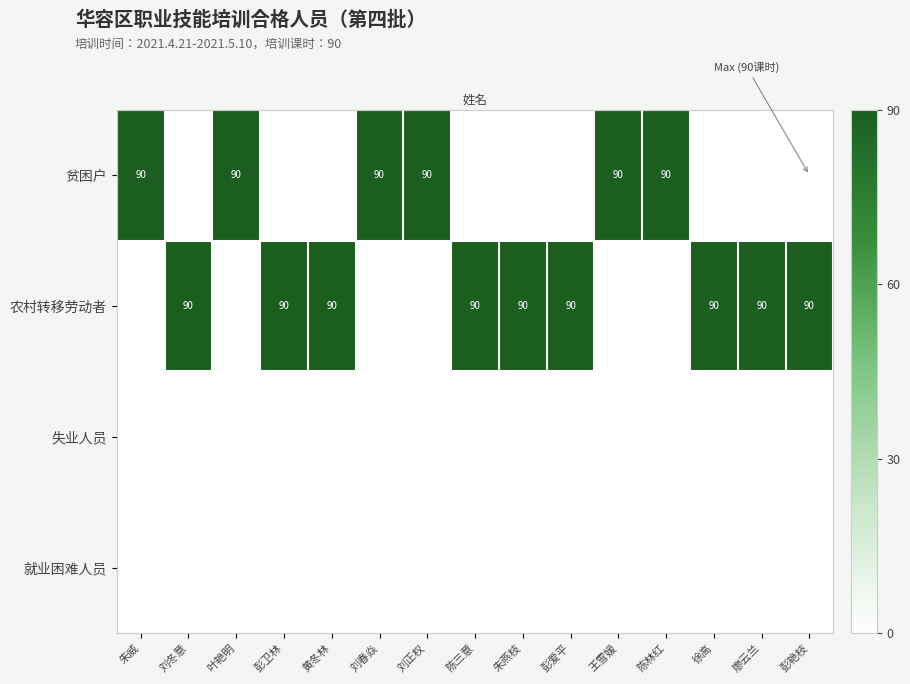

What is the sum of the 贫困户 values at 刘正权 and 陈林红?

180